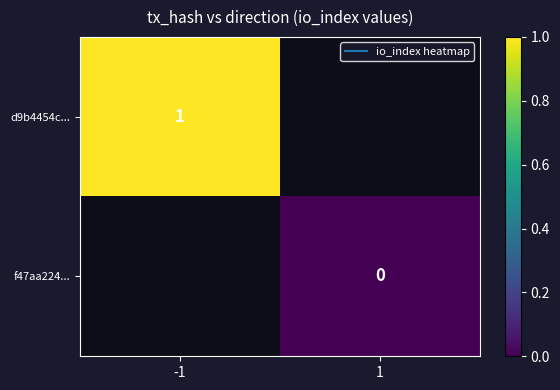

Is the value of d9b4454c... at -1 greater than the value of f47aa224... at 1?

Yes